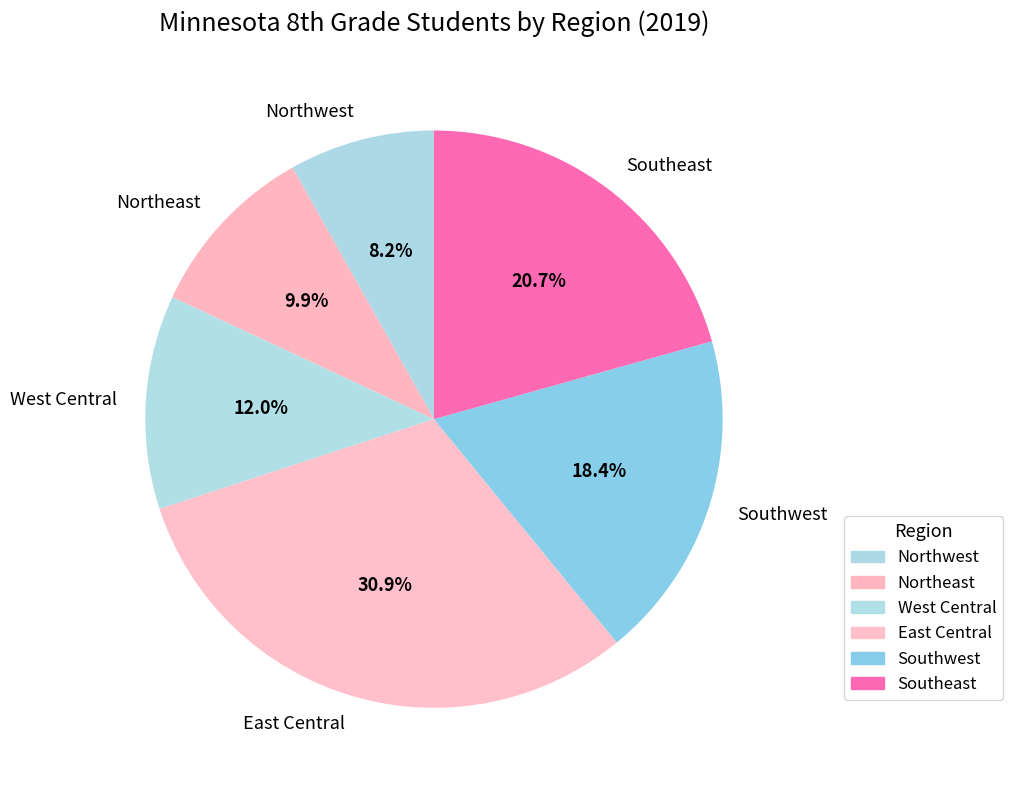

Rank the categories by value from highest to lowest.

East Central, Southeast, Southwest, West Central, Northeast, Northwest